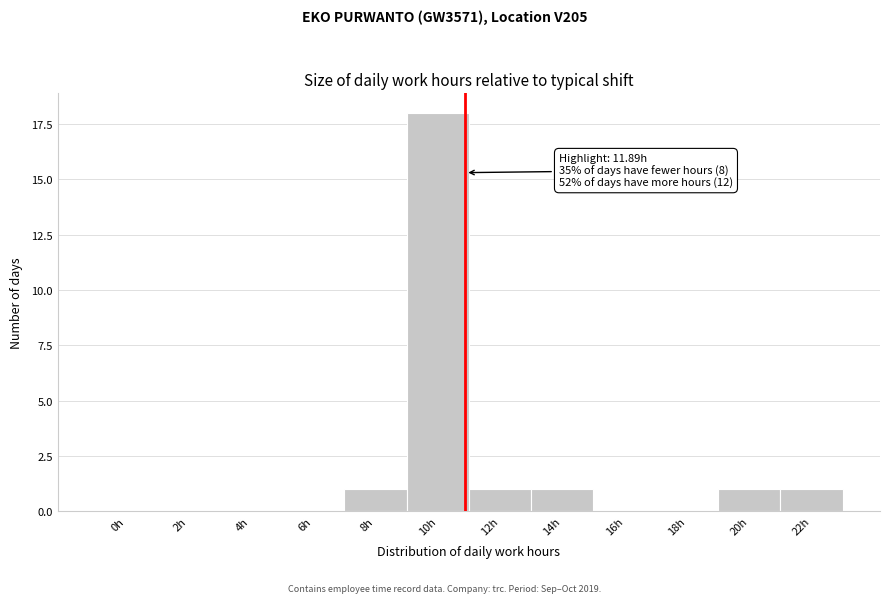

Reading left to right, transcribe all the data shown in this chart.

0h=0	2h=0	4h=0	6h=0	8h=1	10h=18	12h=1	14h=1	16h=0	18h=0	20h=1	22h=1